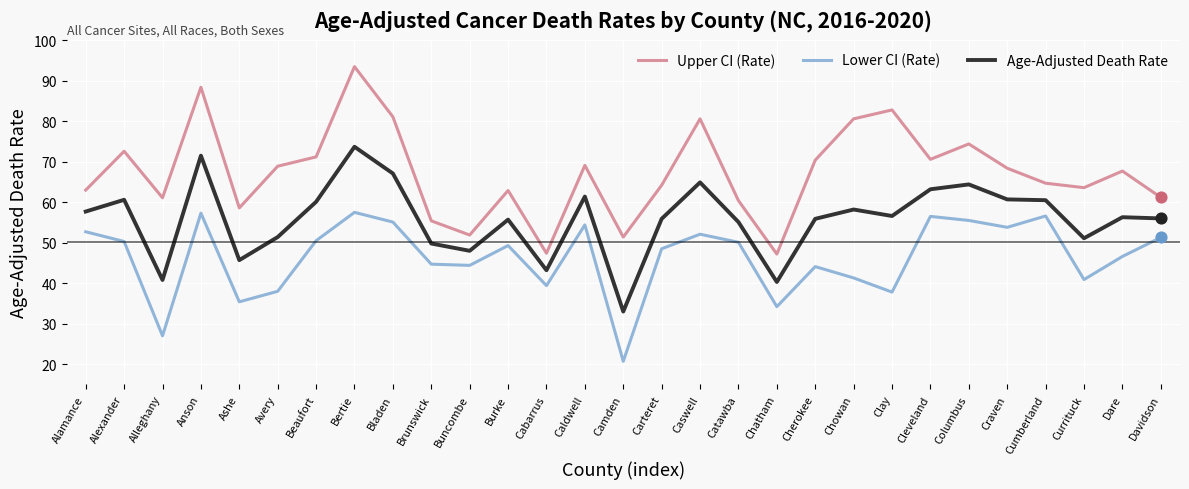

What is the total value across all series at Avery?

158.3